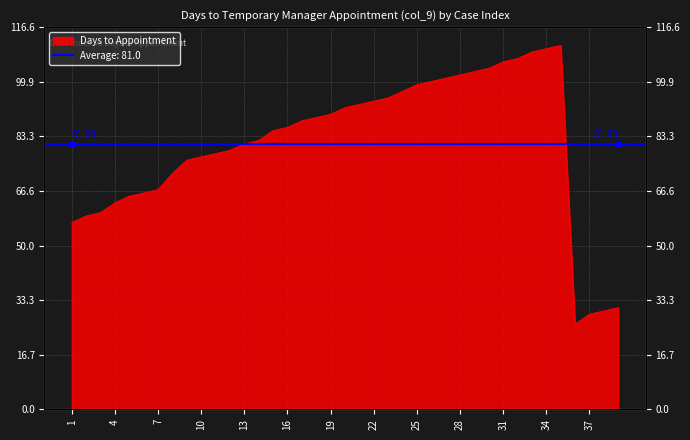

Reading left to right, transcribe all the data shown in this chart.

1=57	2=59	3=60	4=63	5=65	6=66	7=67	8=72	9=76	10=77	11=78	12=79	13=81	14=82	15=85	16=86	17=88	18=89	19=90	20=92	21=93	22=94	23=95	24=97	25=99	26=100	27=101	28=102	29=103	30=104	31=106	32=107	33=109	34=110	35=111	36=26	37=29	38=30	39=31